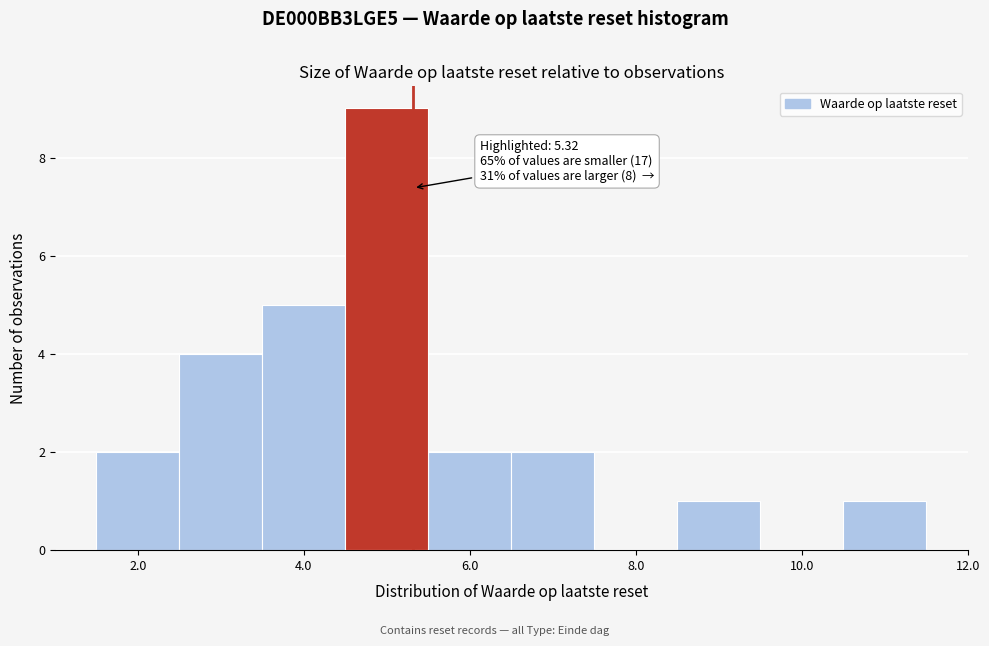

Over which range of the x-axis is the bar tallest?

4.5 to 5.5